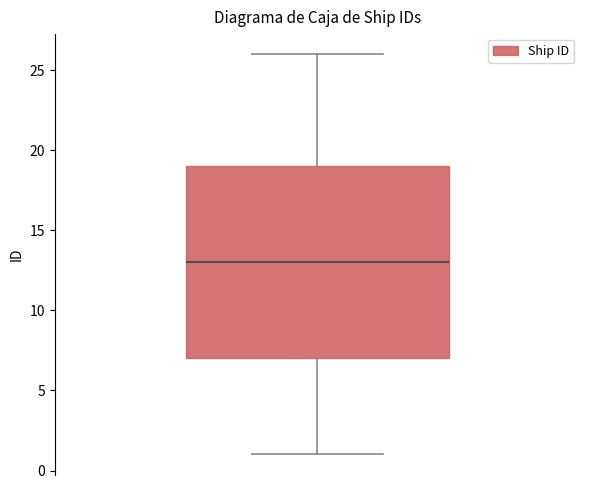

Transcribe this box plot: give where the median line is, the range the box spans, and where the two whiskers end, as read against the y-axis. The values are not printed on the chart, so give them approximately, as read against the axis.

median 13, box 7 to 19, whiskers 1 to 26